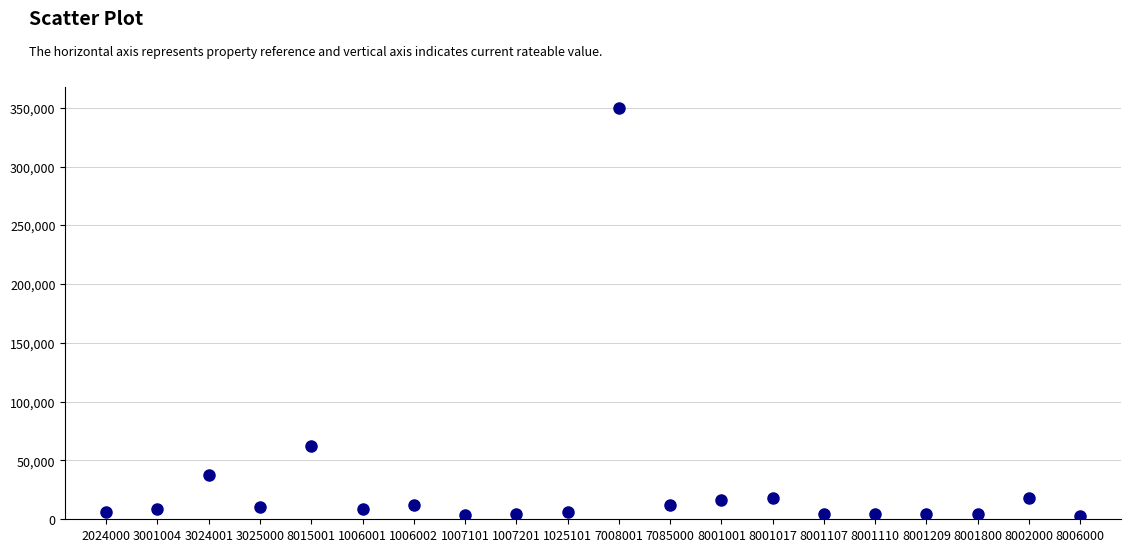

What is the range of Y values (max minus min)?

347600